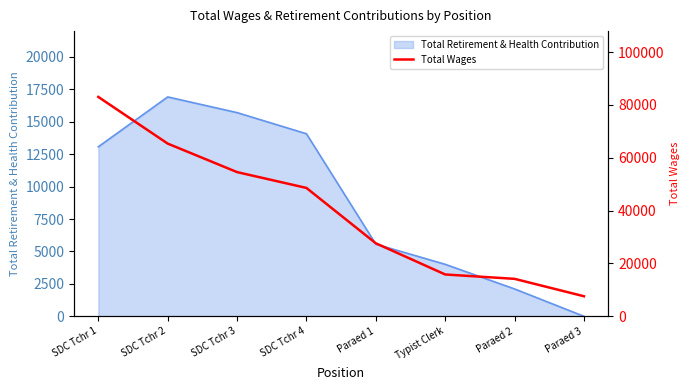

Which category has the lowest value in the Total Retirement & Health Contribution series?

Paraed 3